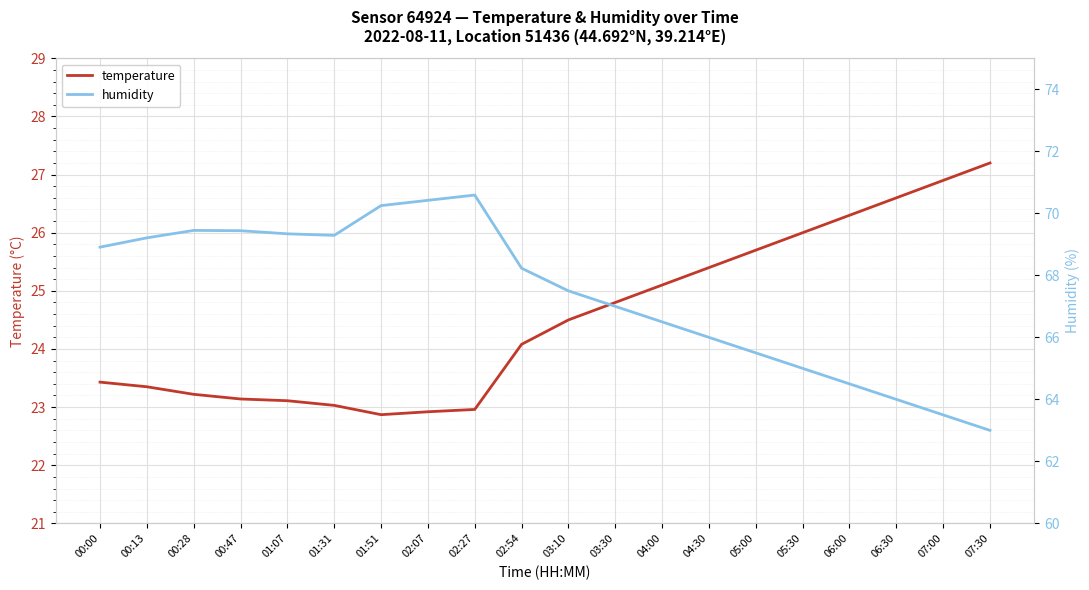

Is the value of temperature at 01:07 greater than the value of humidity at 01:51?

No